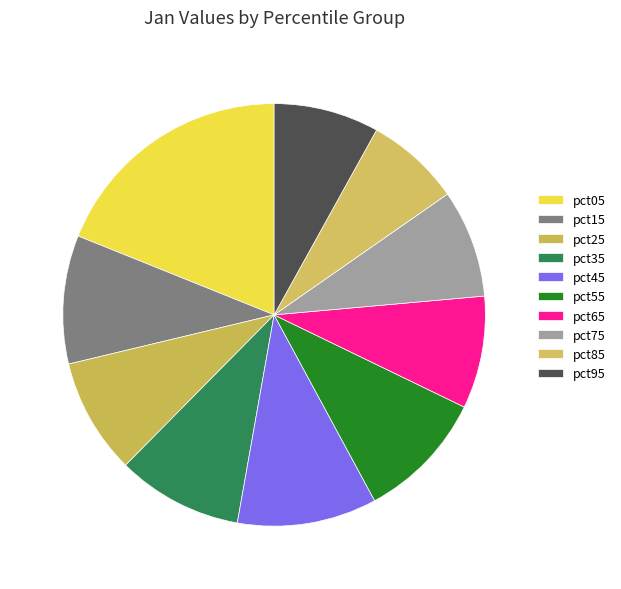

How many slices are in this pie chart?

10